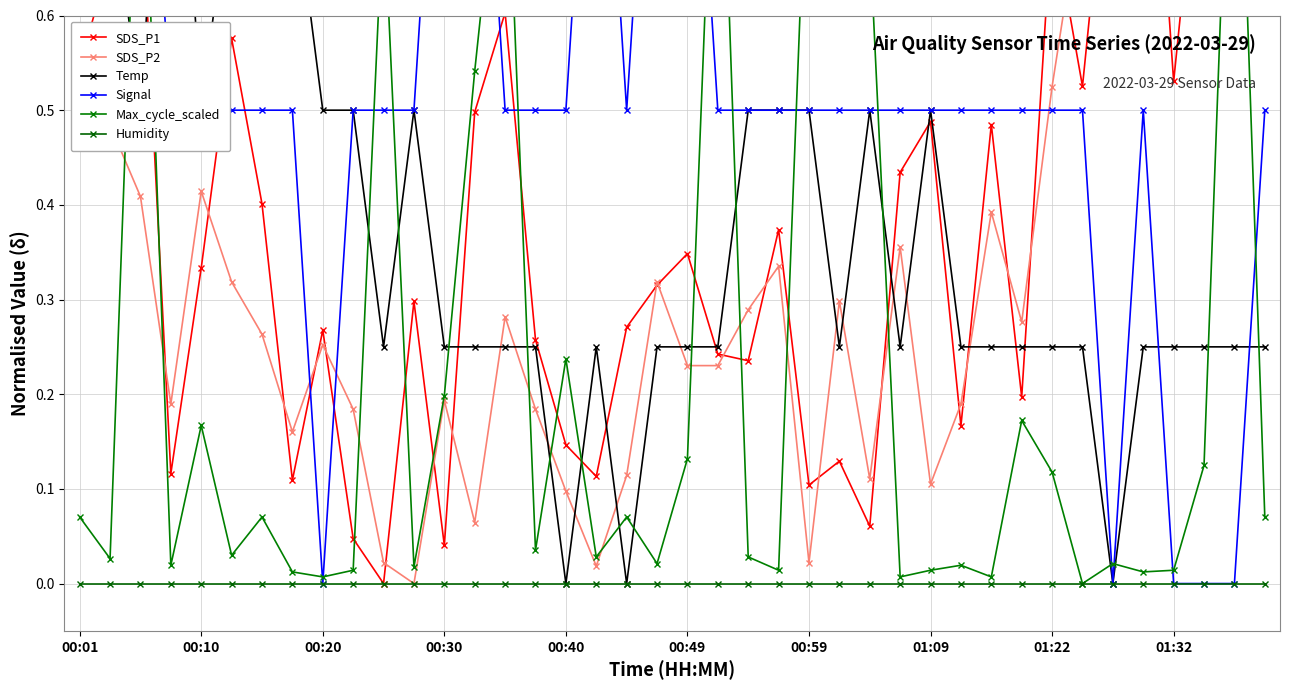

Reading left to right, list all the values displayed in this chart.

SDS_P1: 0.5	0.7	0.7	0.1	0.3	0.6	0.4	0.1	0.3	0.0	0.0	0.3	0.0	0.5	0.6	0.3	0.1	0.1	0.3	0.3	0.3	0.2	0.2	0.4	0.1	0.1	0.1	0.4	0.5	0.2	0.5	0.2	0.7	0.5	0.8	1.0	0.5	0.8	0.9	1.0
SDS_P2: 0.5	0.5	0.4	0.2	0.4	0.3	0.3	0.2	0.3	0.2	0.0	0.0	0.2	0.1	0.3	0.2	0.1	0.0	0.1	0.3	0.2	0.2	0.3	0.3	0.0	0.3	0.1	0.4	0.1	0.2	0.4	0.3	0.5	0.7	0.9	1.0	0.8	0.8	0.7	0.9
Temp: 0.7	0.7	0.5	1.0	0.5	0.7	0.7	0.7	0.5	0.5	0.2	0.5	0.2	0.2	0.2	0.2	0.0	0.2	0.0	0.2	0.2	0.2	0.5	0.5	0.5	0.2	0.5	0.2	0.5	0.2	0.2	0.2	0.2	0.2	0.0	0.2	0.2	0.2	0.2	0.2
Signal: 1.0	1.0	1.0	0.5	0.5	0.5	0.5	0.5	0.0	0.5	0.5	0.5	1.0	1.0	0.5	0.5	0.5	1.0	0.5	1.0	1.0	0.5	0.5	0.5	0.5	0.5	0.5	0.5	0.5	0.5	0.5	0.5	0.5	0.5	0.0	0.5	0.0	0.0	0.0	0.5
Max_cycle_scaled: 0.1	0.0	0.9	0.0	0.2	0.0	0.1	0.0	0.0	0.0	0.7	0.0	0.2	0.5	0.8	0.0	0.2	0.0	0.1	0.0	0.1	0.9	0.0	0.0	0.8	0.8	0.7	0.0	0.0	0.0	0.0	0.2	0.1	0.0	0.0	0.0	0.0	0.1	1.0	0.1
Humidity: 0.0	0.0	0.0	0.0	0.0	0.0	0.0	0.0	0.0	0.0	0.0	0.0	0.0	0.0	0.0	0.0	0.0	0.0	0.0	0.0	0.0	0.0	0.0	0.0	0.0	0.0	0.0	0.0	0.0	0.0	0.0	0.0	0.0	0.0	0.0	0.0	0.0	0.0	0.0	0.0